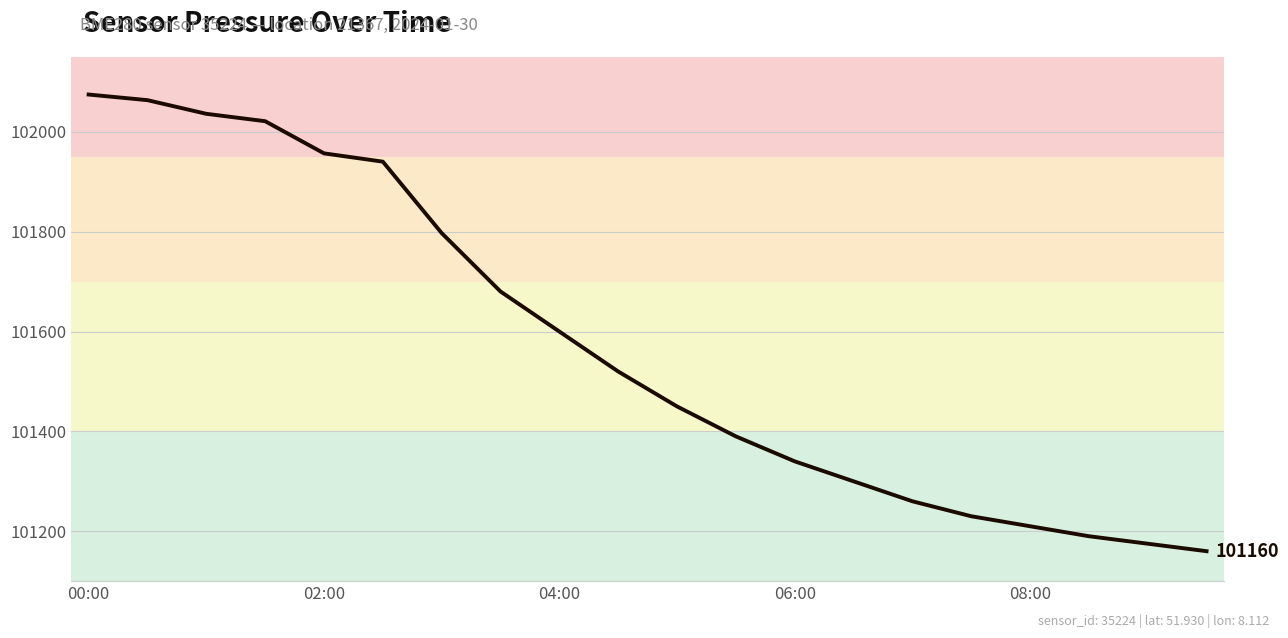

What is the difference between the maximum and minimum values?

914.8